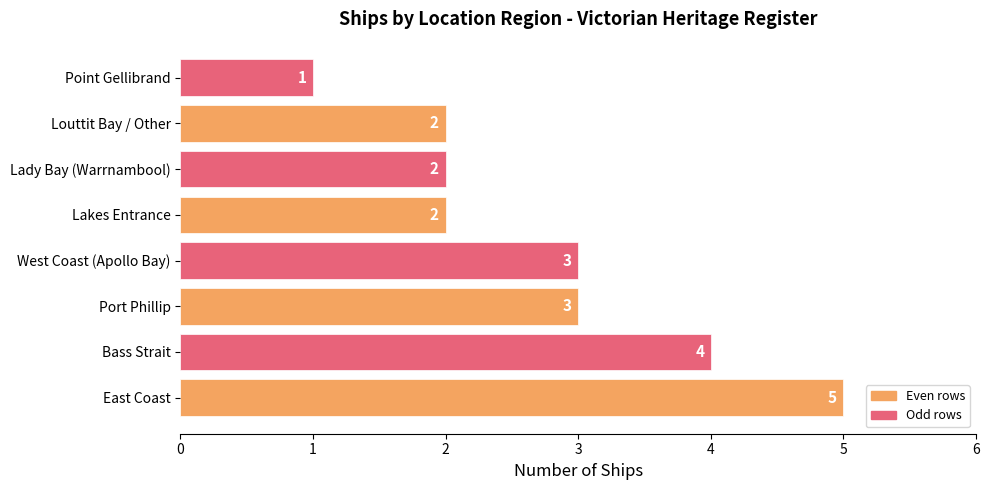

How many distinct data groups are displayed?

1